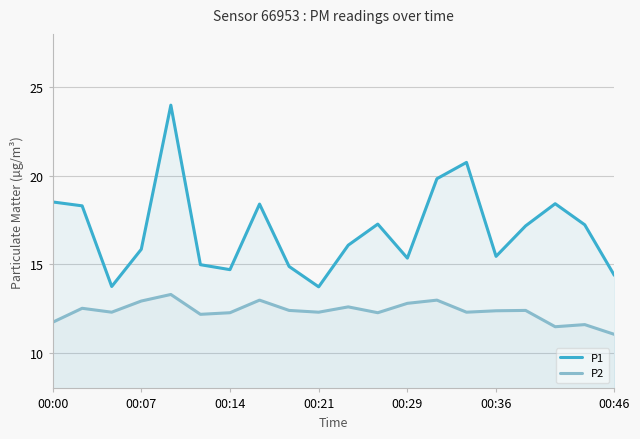

Which series has the largest range (max minus min)?

P1